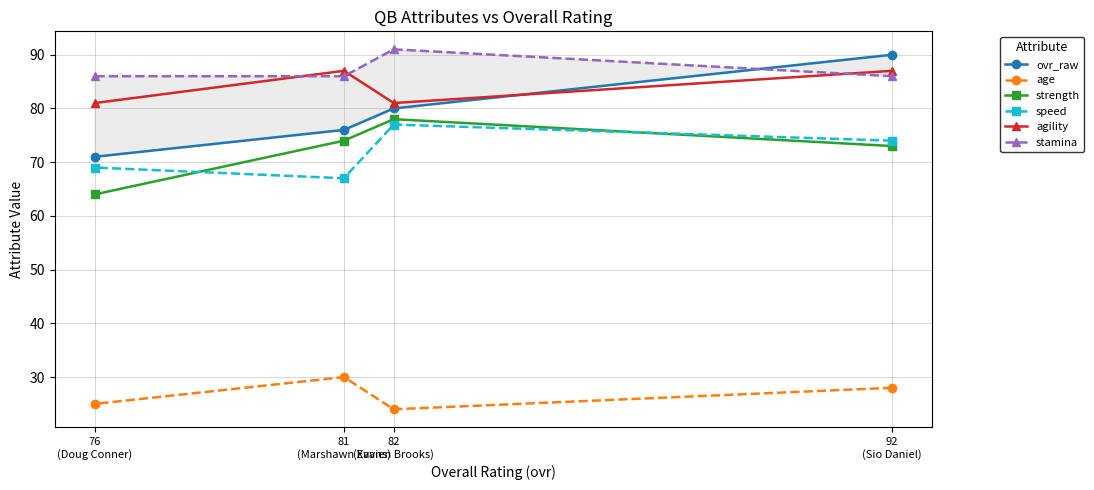

Rank the categories by strength value from highest to lowest.

82
(Xavien Brooks), 81
(Marshawn Evans), 92
(Sio Daniel), 76
(Doug Conner)